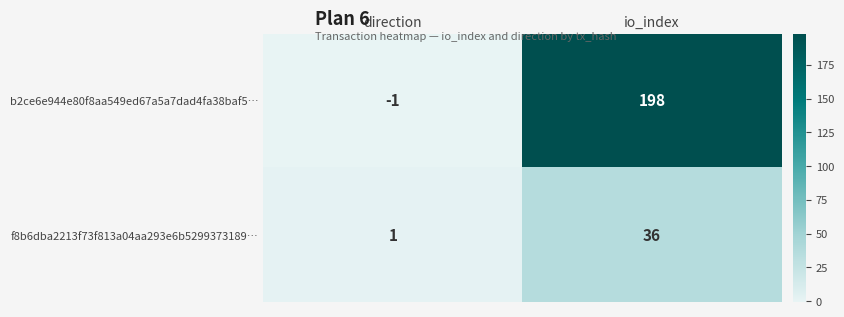

Which category has the lowest value across all series?

direction